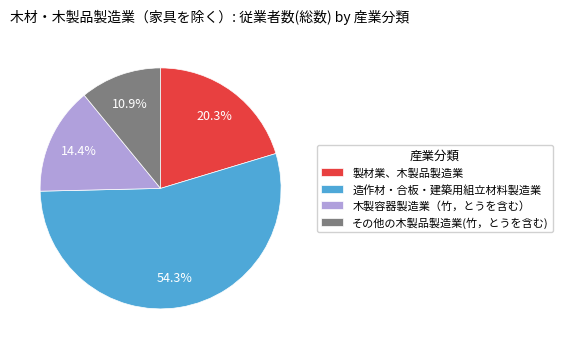

Do 木製容器製造業（竹，とうを含む） and 造作材・合板・建築用組立材料製造業 together represent more than half of the pie?

Yes